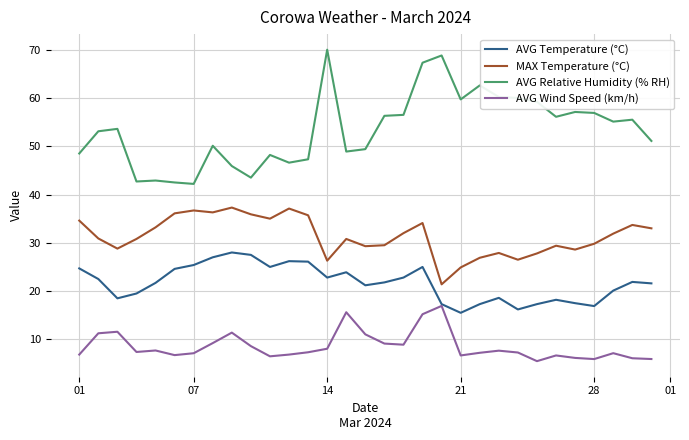

List the series in order of their peak value, lowest first.

AVG Wind Speed (km/h), AVG Temperature (°C), MAX Temperature (°C), AVG Relative Humidity (% RH)